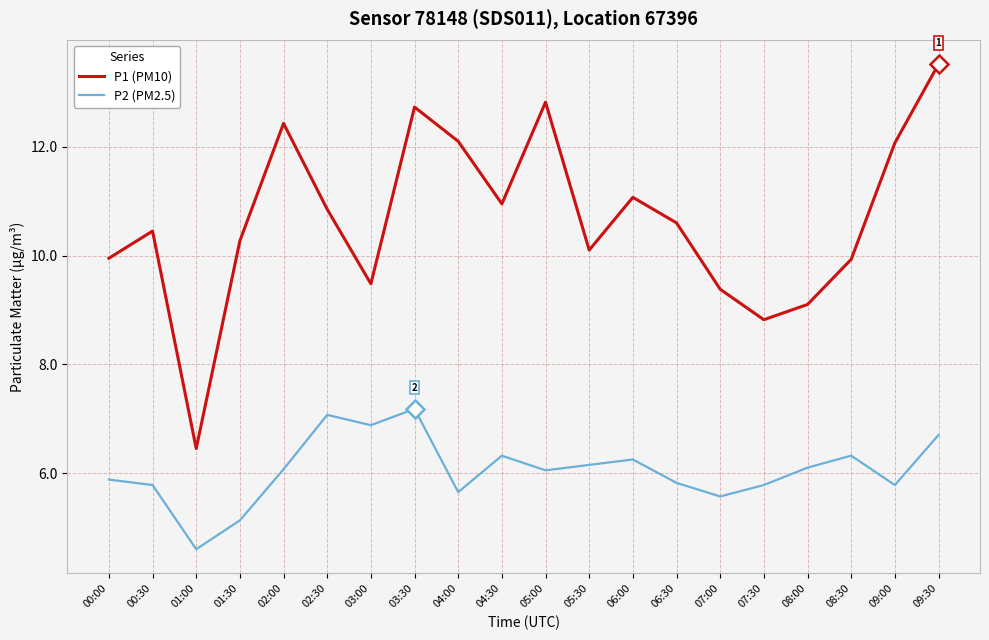

How many lines are shown in the chart?

2